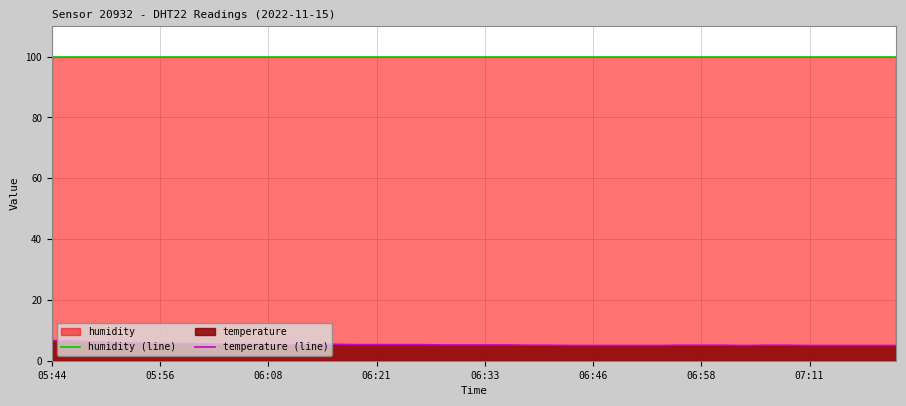

What is the average value of the humidity (line) series?

99.9